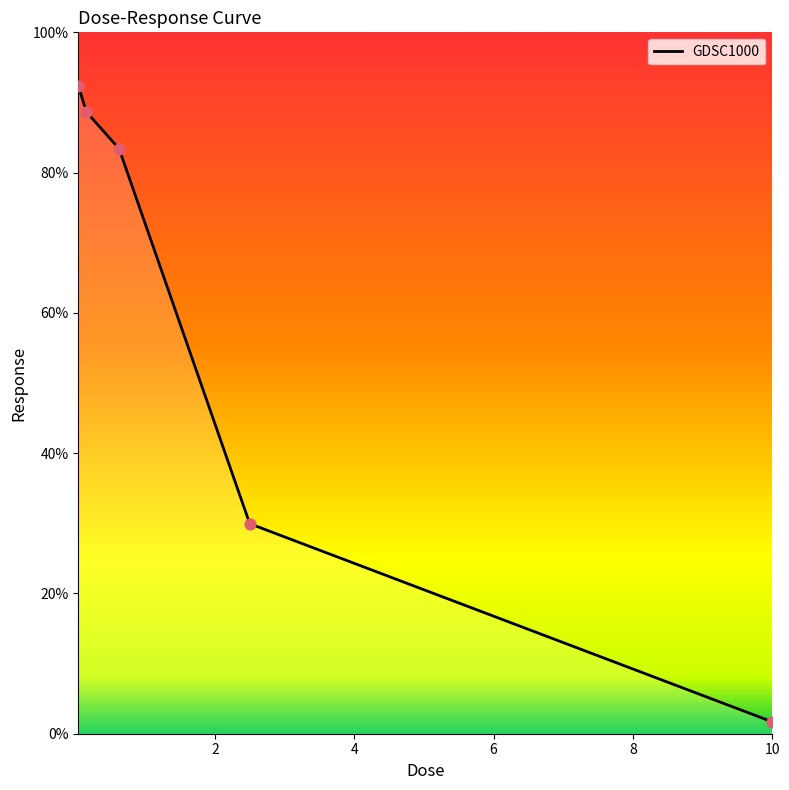

What is the greatest value displayed?

92.4